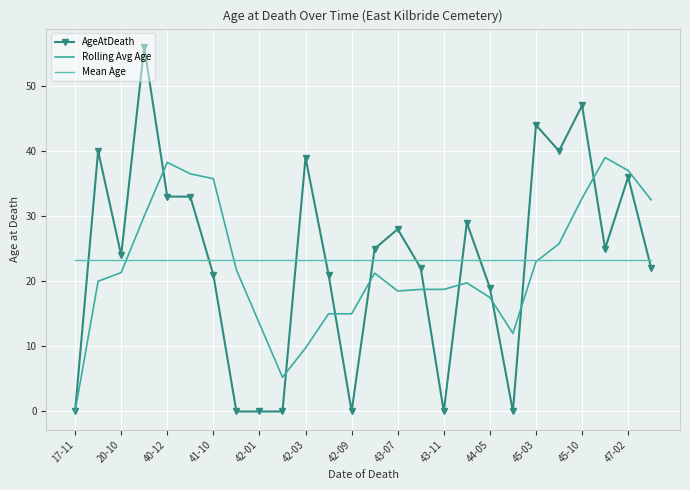

Rank the series by their maximum value, from lowest to highest.

Mean Age, Rolling Avg Age, AgeAtDeath